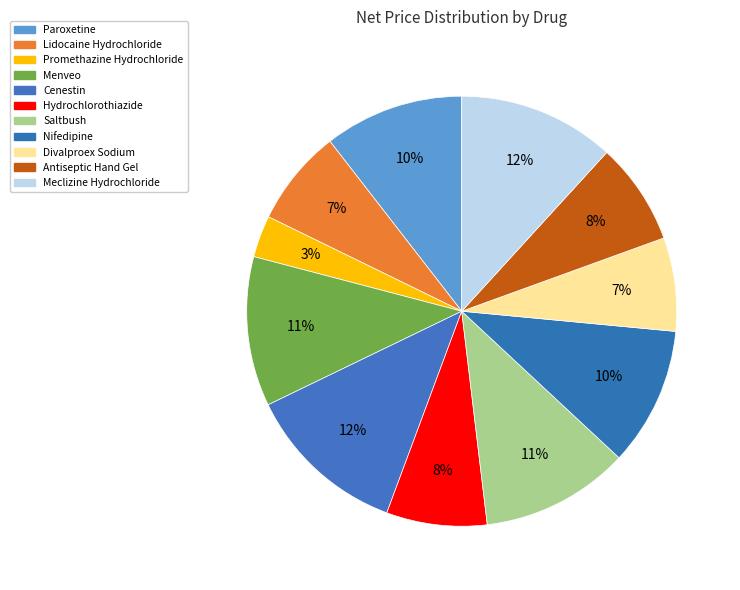

Count the number of slices in the pie.

11